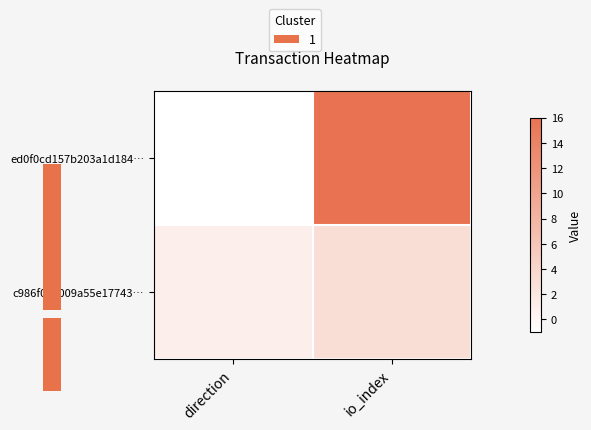

Is the value of c986f071009a55e17743… at direction greater than the value of ed0f0cd157b203a1d184… at io_index?

No